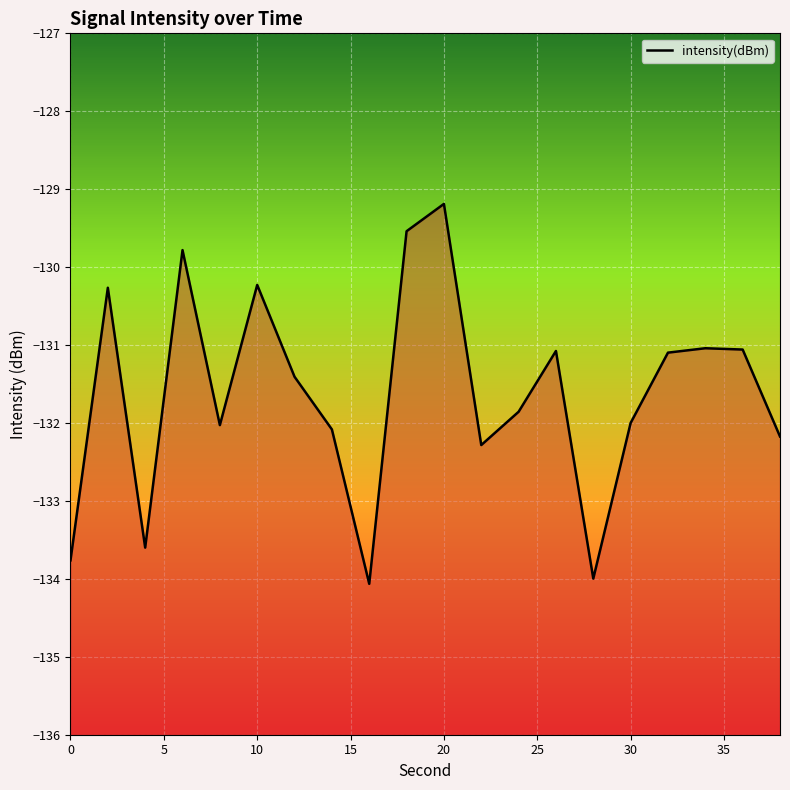

Reading left to right, transcribe all the data shown in this chart.

-133.8	-130.3	-133.6	-129.8	-132.0	-130.2	-131.4	-132.1	-134.1	-129.5	-129.2	-132.3	-131.9	-131.1	-134.0	-132.0	-131.1	-131.0	-131.1	-132.2